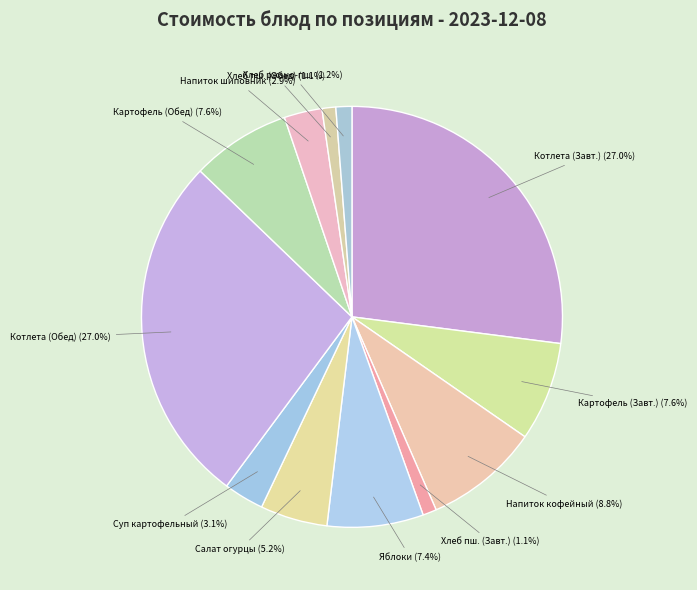

Combined, what portion of the pie is Напиток шиповник and Хлеб пш. (Обед)?

4.0%